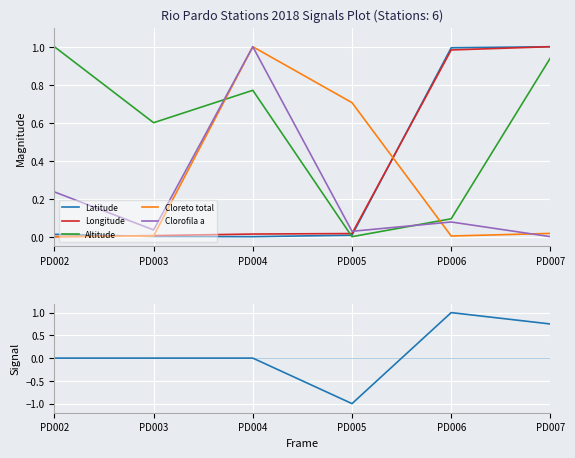

At how many categories does at least one series exceed 0?

6